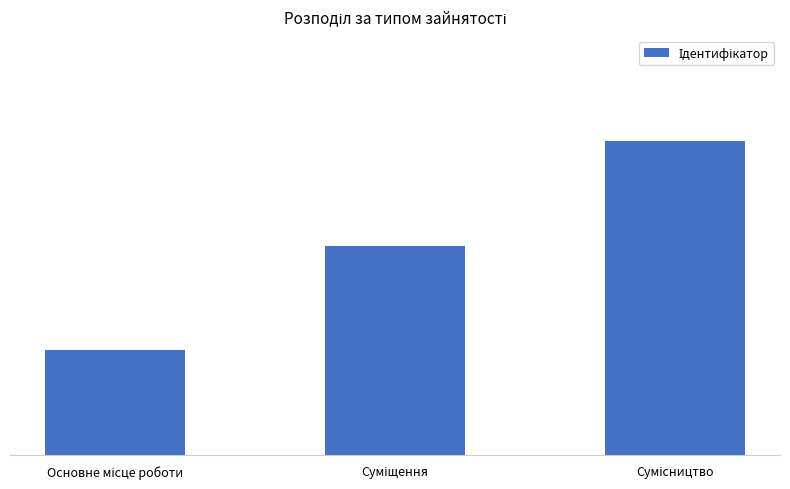

How many distinct data groups are displayed?

1